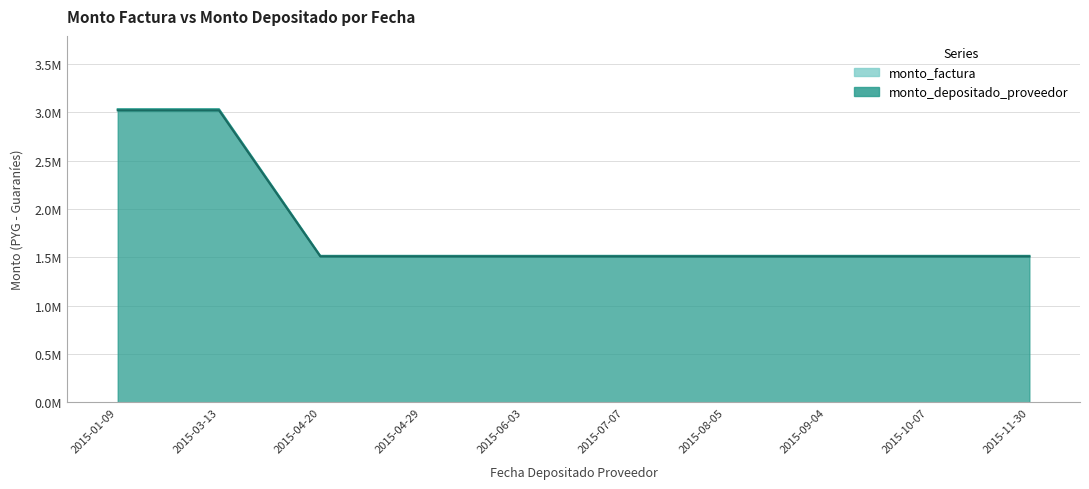

Read the monto_factura value at 2015-01-09, to the nearest 50.

3033000